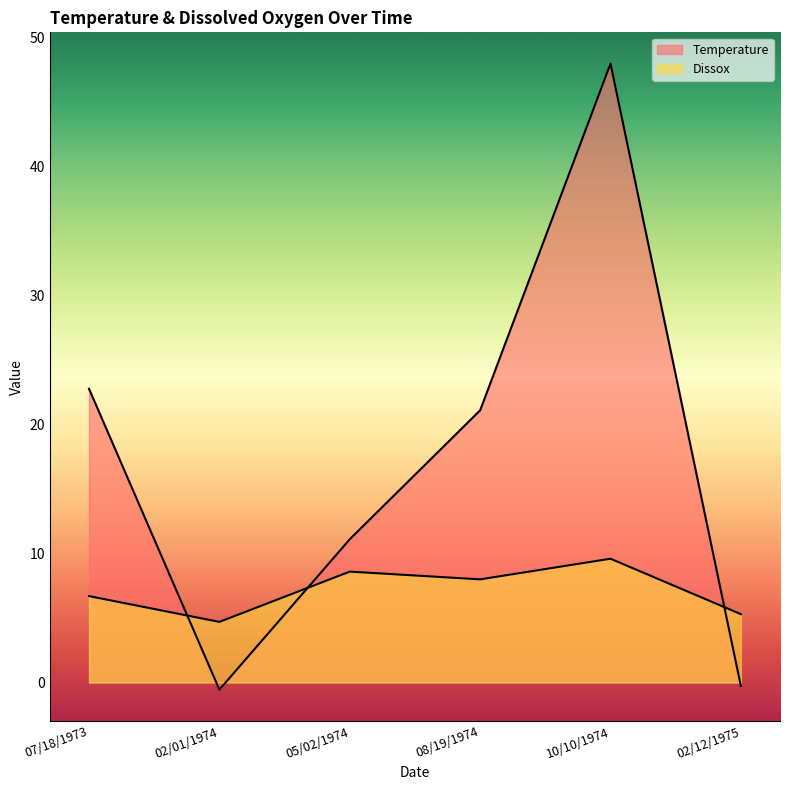

Which label corresponds to the smallest value in the chart?

02/01/1974